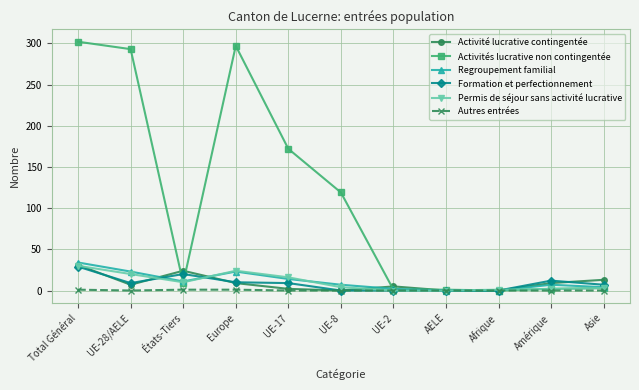

Does the chart display data point markers on the line(s)?

Yes